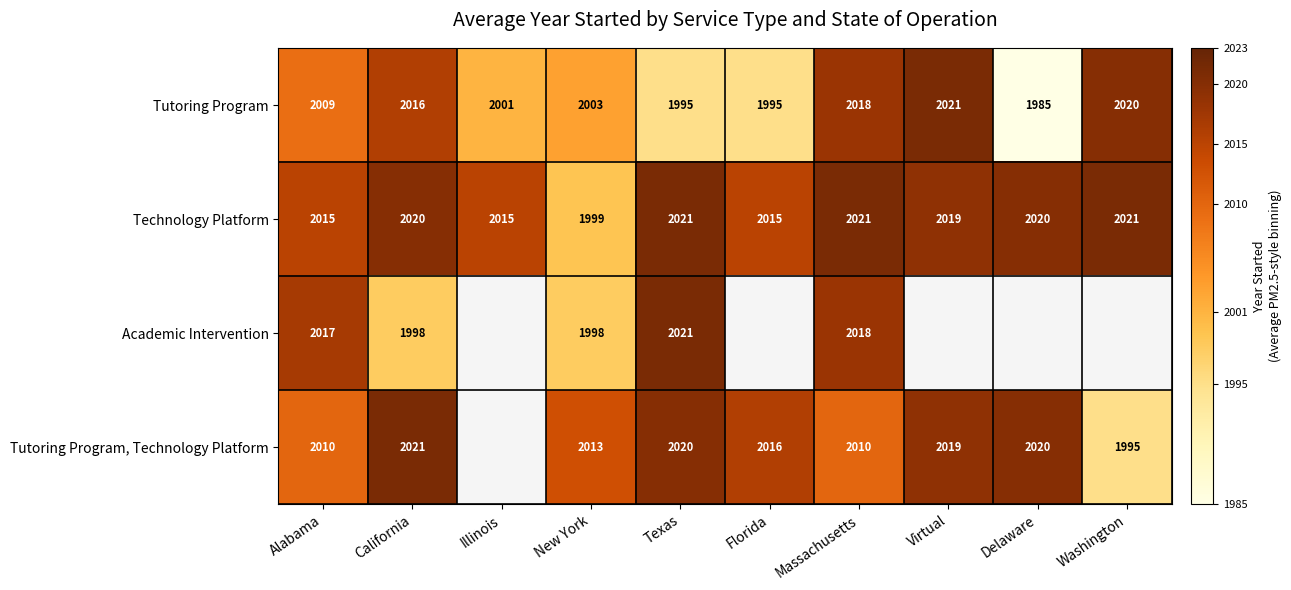

At how many categories does at least one series exceed 1989?

10